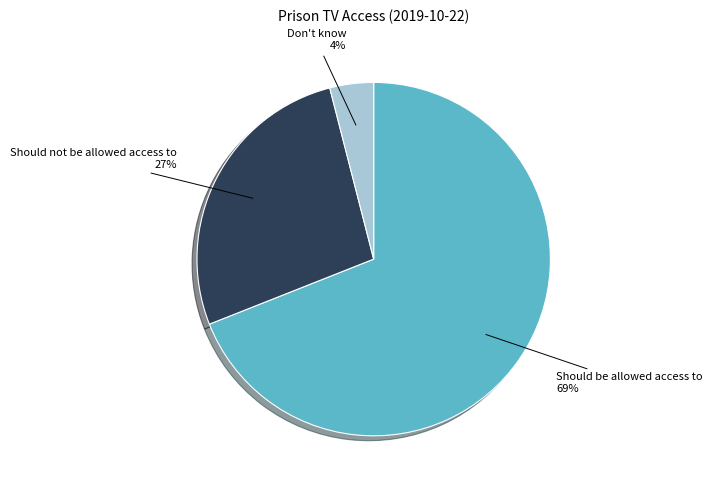

Count the number of slices in the pie.

3